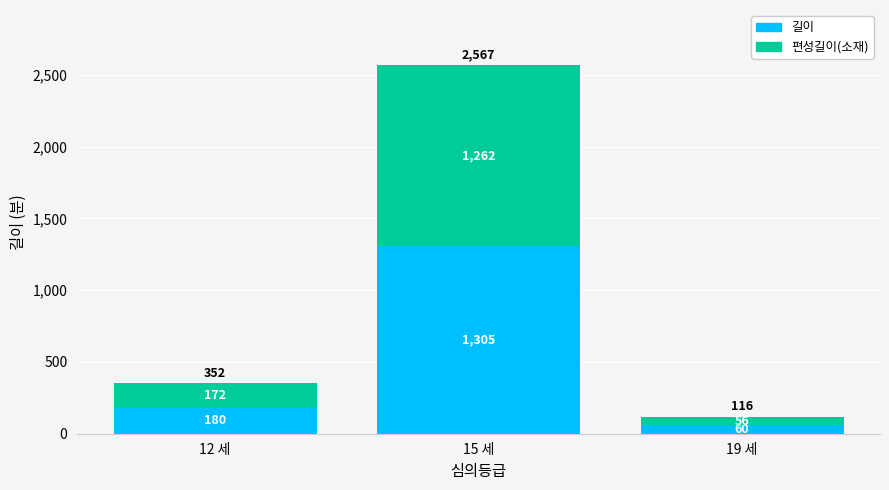

At which label does 길이 reach its minimum?

19 세